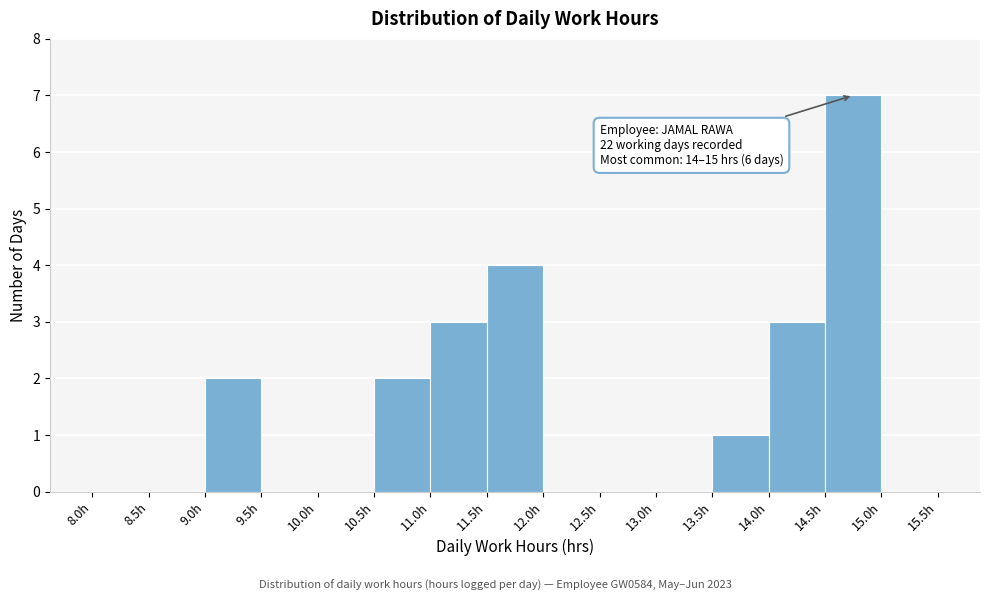

Which range on the x-axis has the tallest bar?

14.5 to 15.0